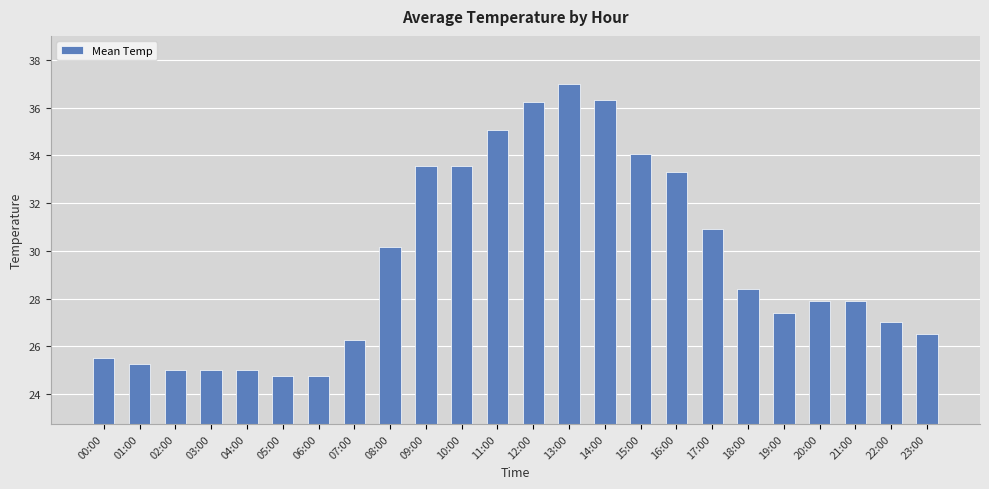

What is the difference between the values at 12:00 and 09:00?

2.7